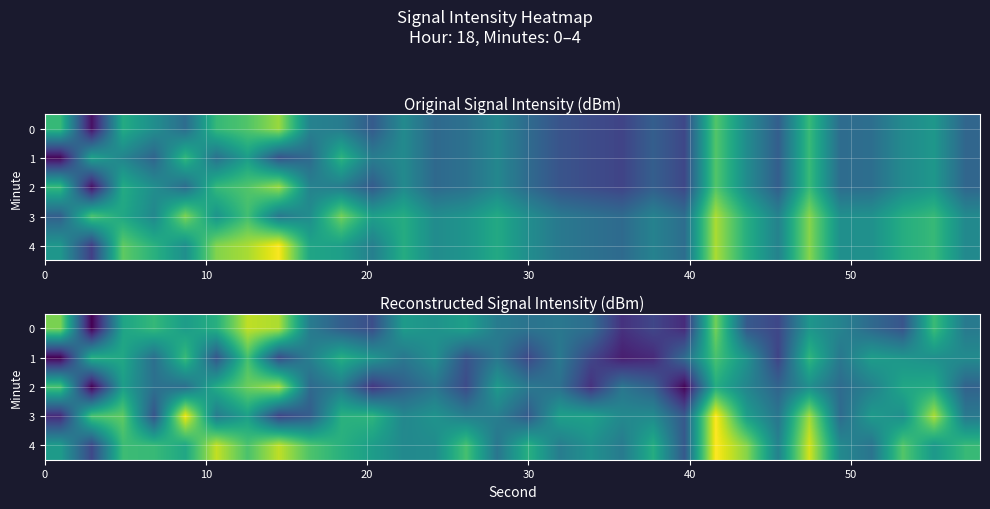

Rank the series at 23 from highest to lowest value.

row_4, row_3, row_2, row_0, row_1